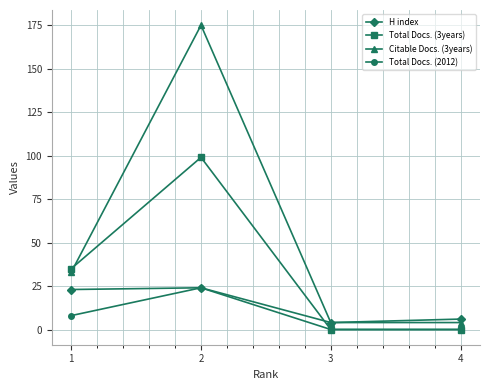

How many data points in Total Docs. (2012) are less than 8?

2